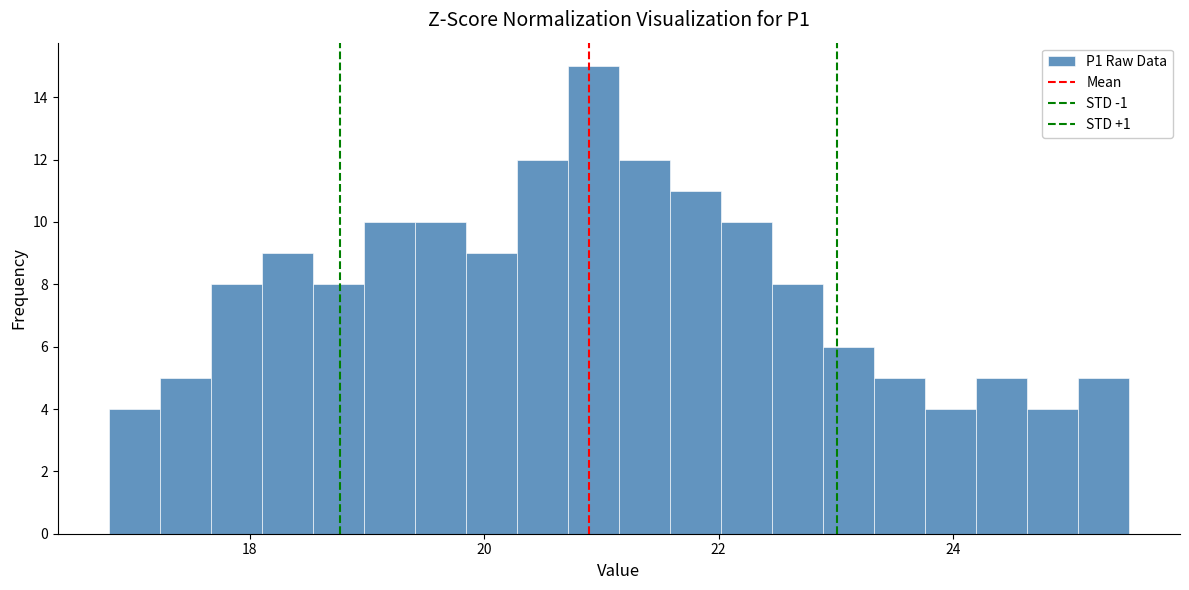

Around what value on the x-axis is the tallest bar? Give the approximate position of its centre, as read against the axis.

21.0